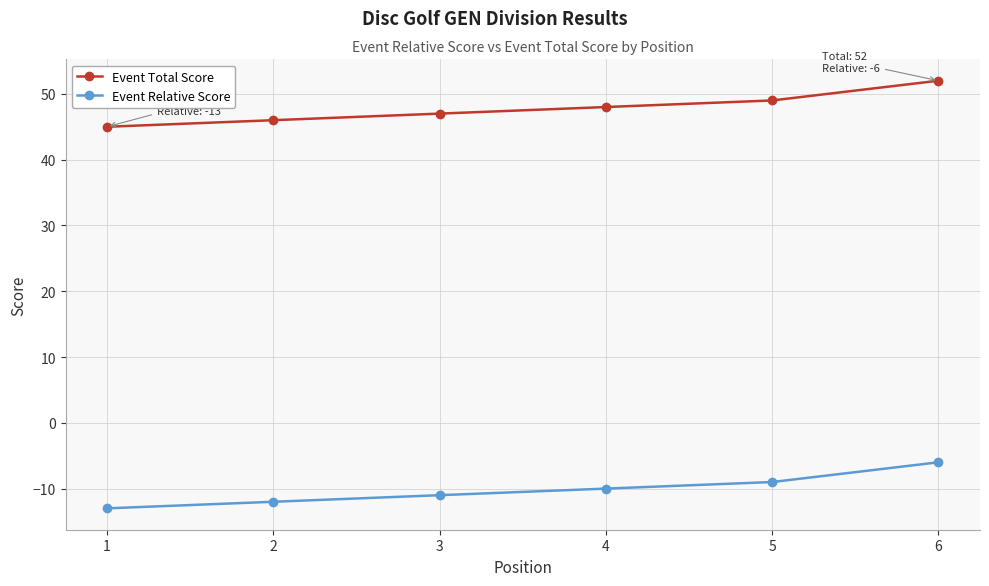

Read the Event Relative Score value at 6.

-6